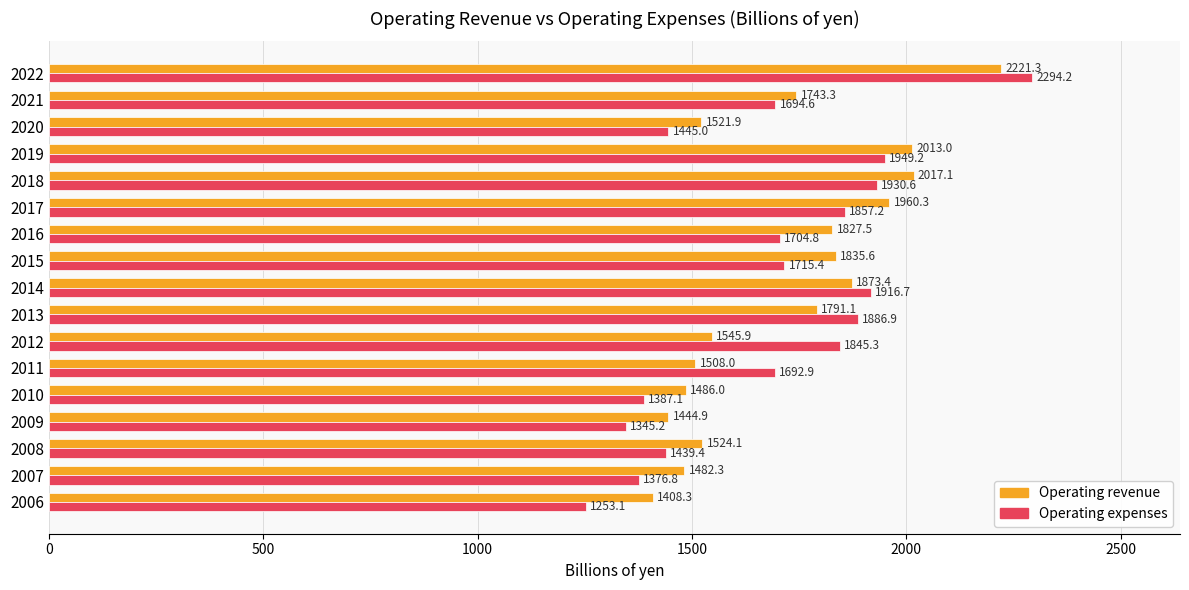

Is it true that Operating revenue equals 2034.5 at 2007?

False